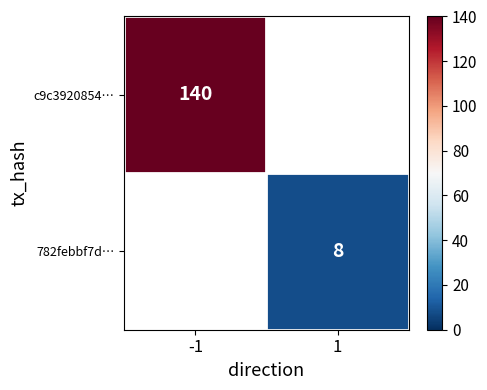

The value of c9c3920854… at -1 is 140. True or false?

True